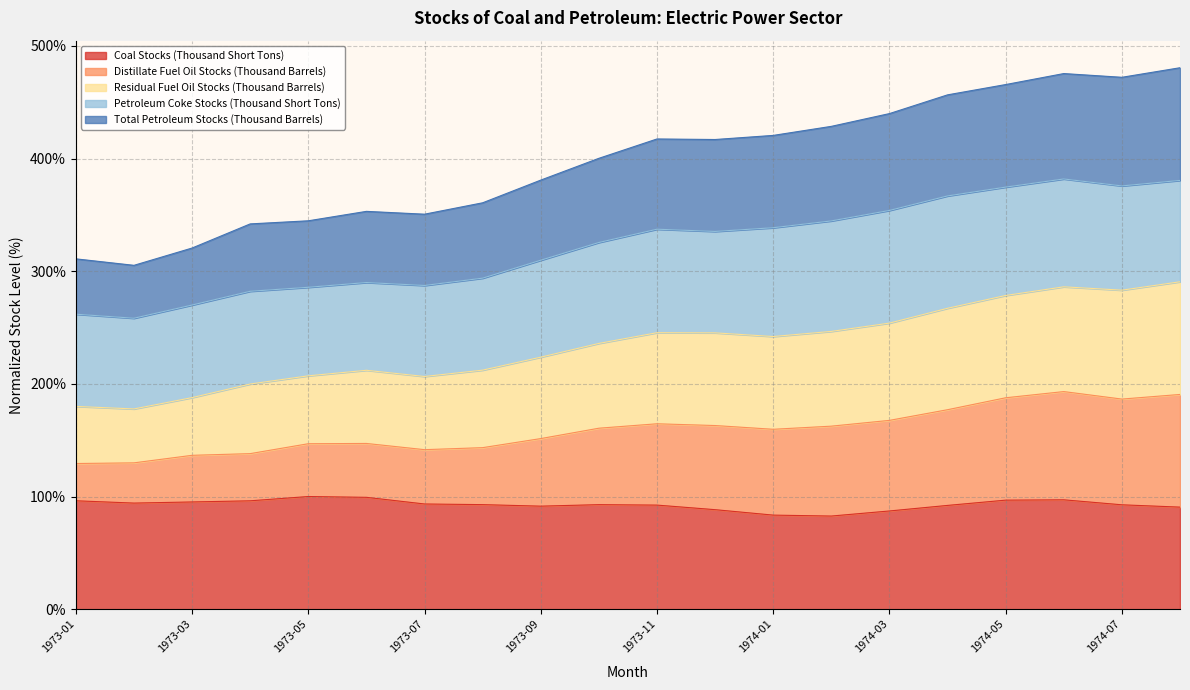

What is the highest value of the Coal Stocks (Thousand Short Tons) series?

100.0